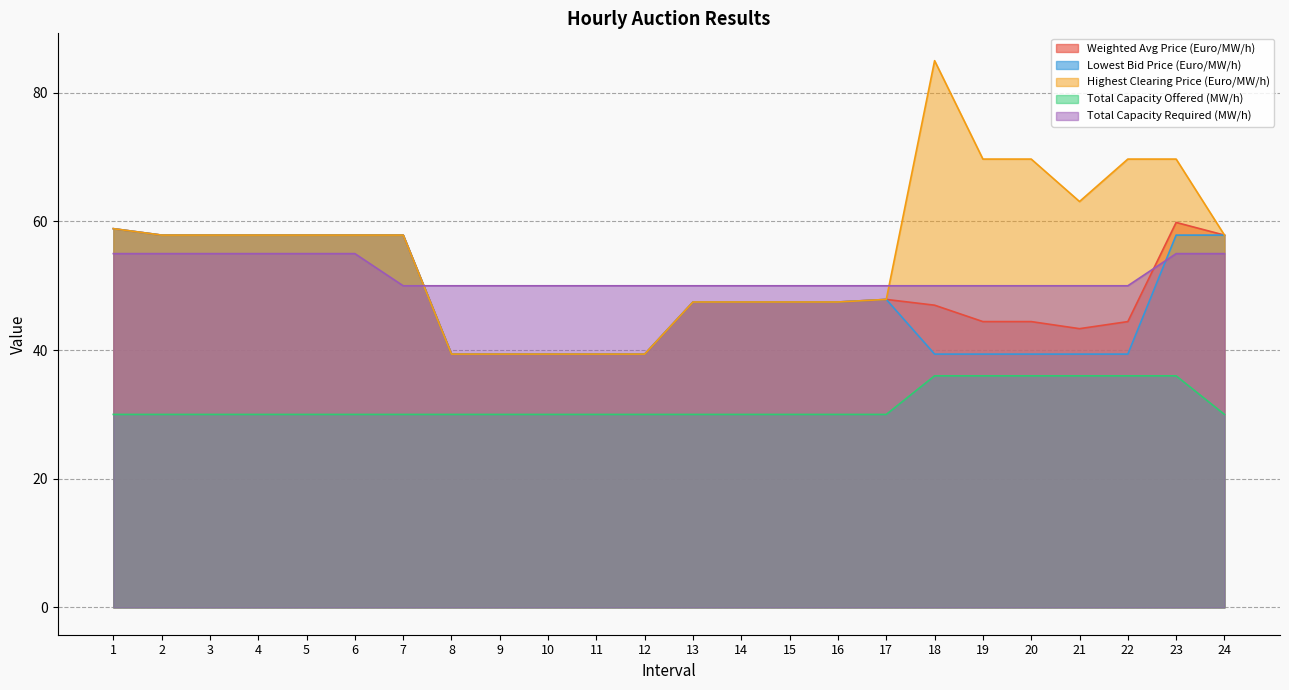

What is the value of the Lowest Bid Price (Euro/MW/h) point at the 7th from the left?

57.9